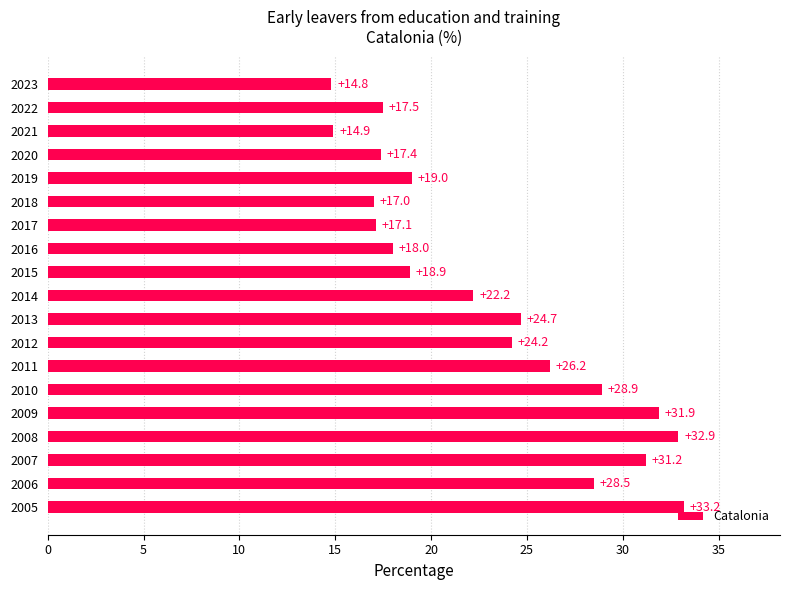

True or false: the data shows 14.3 at 2014.

False